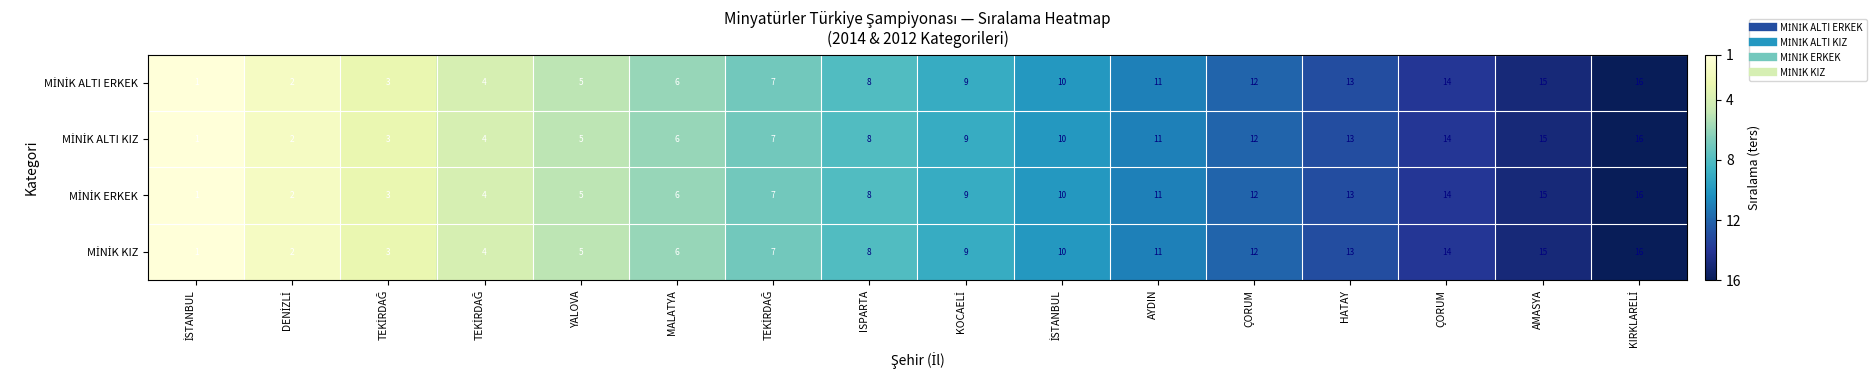

Rank the series at ÇORUM from highest to lowest value.

MİNİK ALTI ERKEK, MİNİK ALTI KIZ, MİNİK ERKEK, MİNİK KIZ